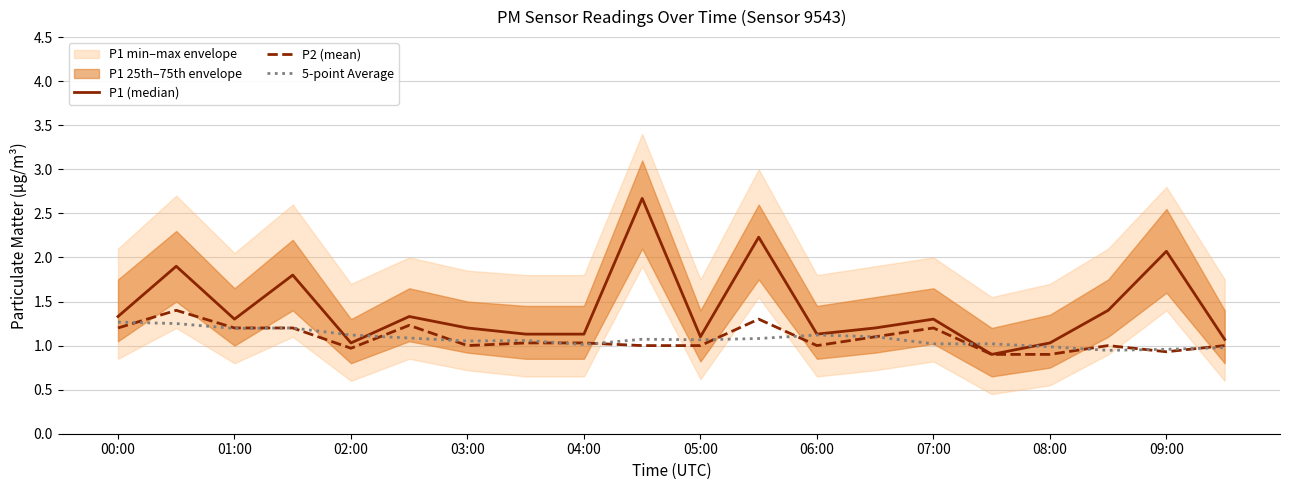

What are all the series names shown in the legend?

P1 (median), P2 (mean), 5-point Average